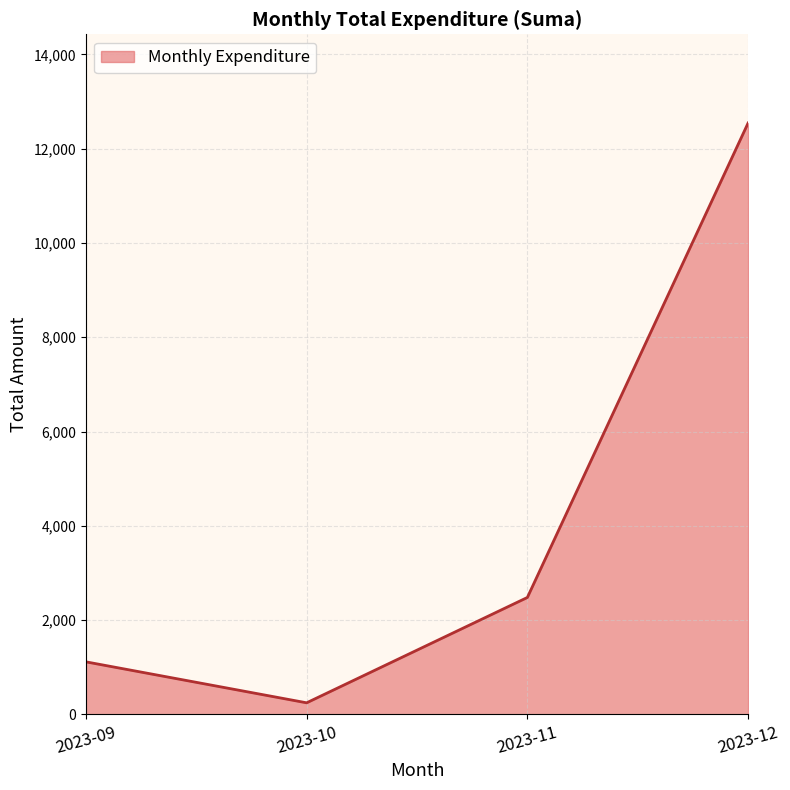

Which category has the lowest value across all series?

2023-10